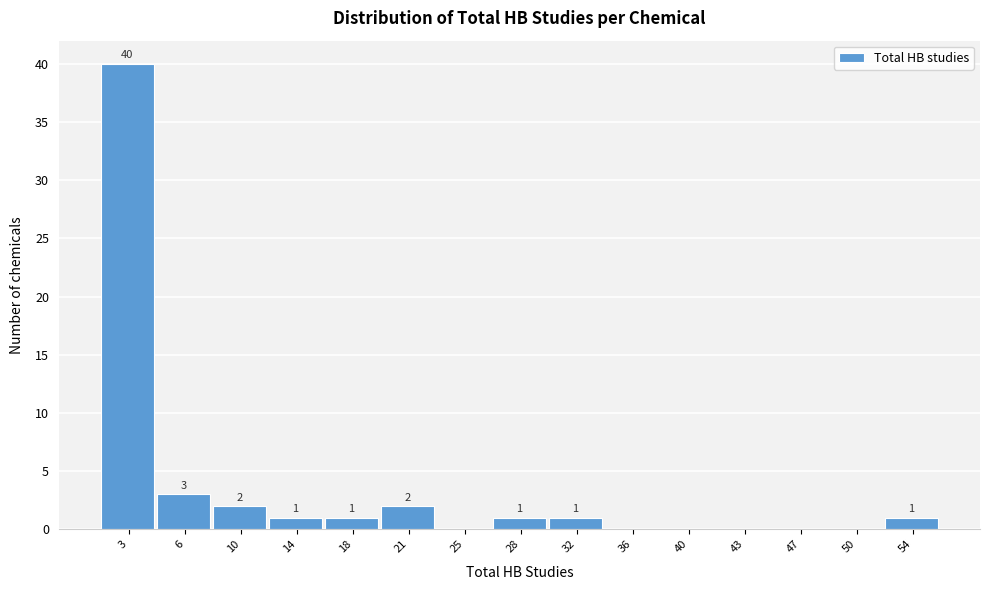

Which range on the x-axis has the tallest bar?

1.0 to 4.5